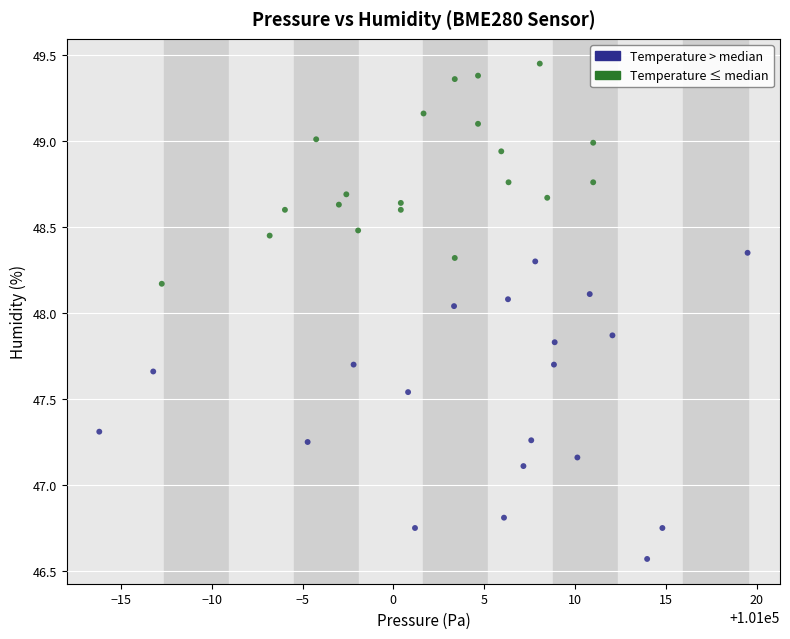

Which series reaches the maximum Y coordinate?

Temperature ≤ median